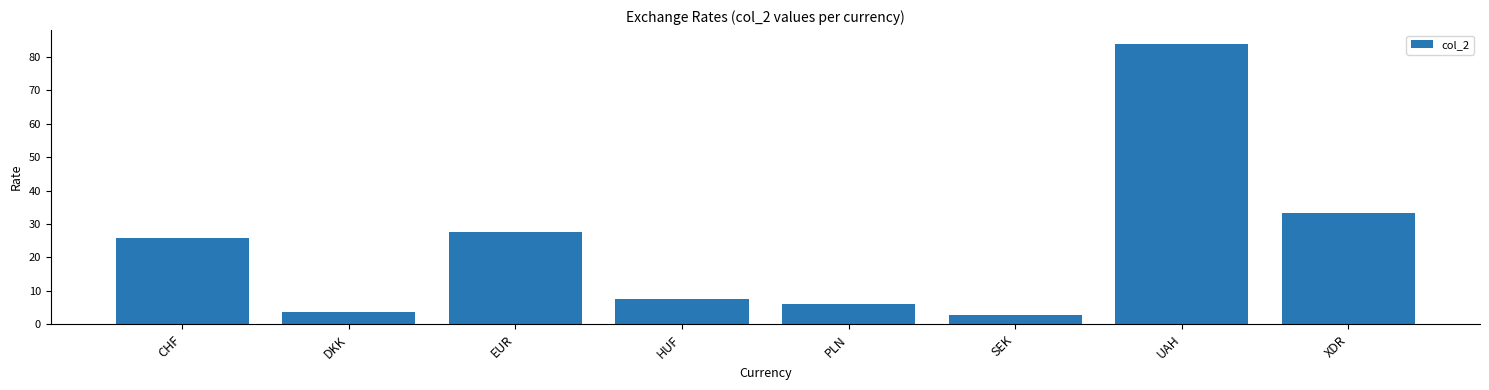

Is it true that the value at EUR is 27.6?

True